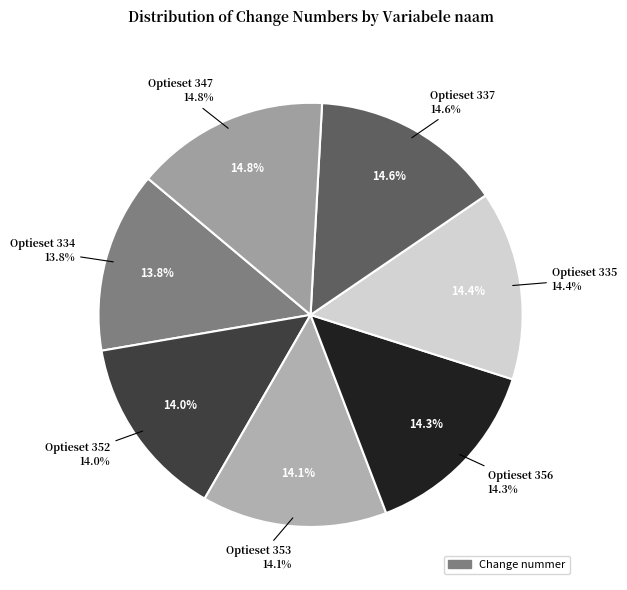

What percentage is NOT represented by Optieset 335?

85.6%